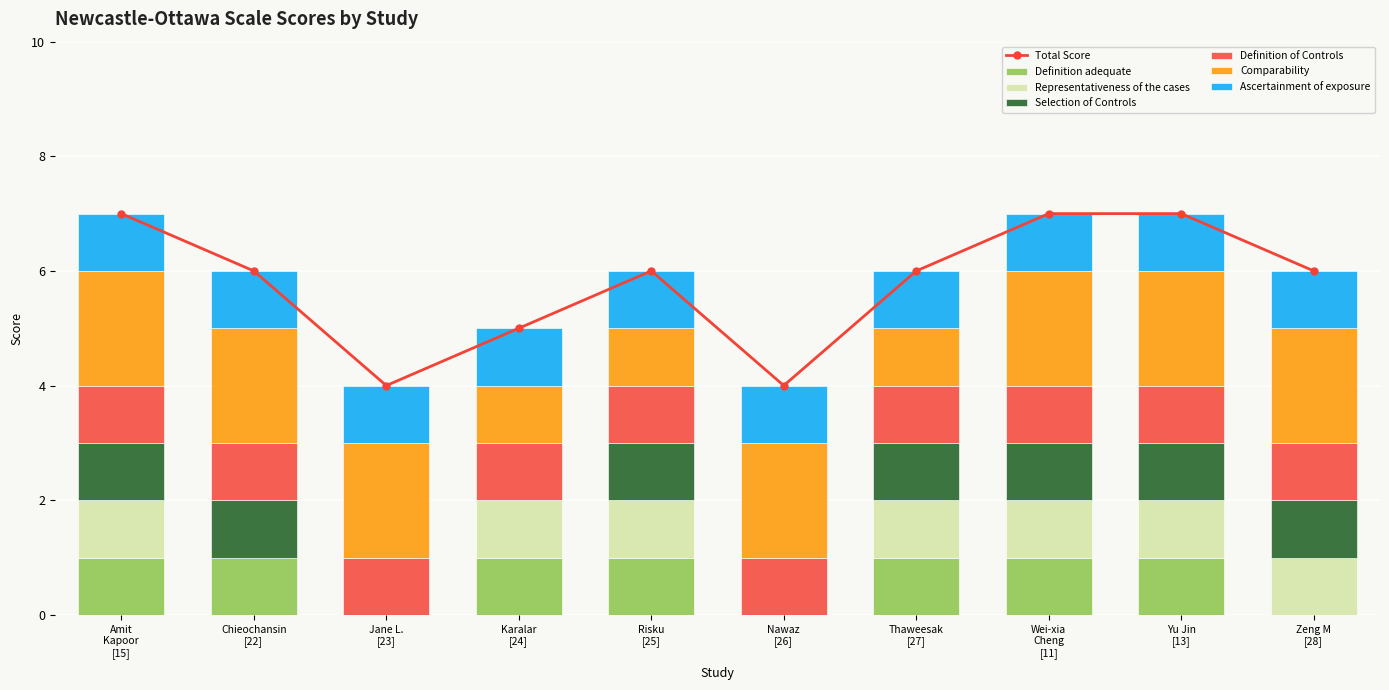

What is the difference between the highest and lowest values at Amit Kapoor [15]?

1